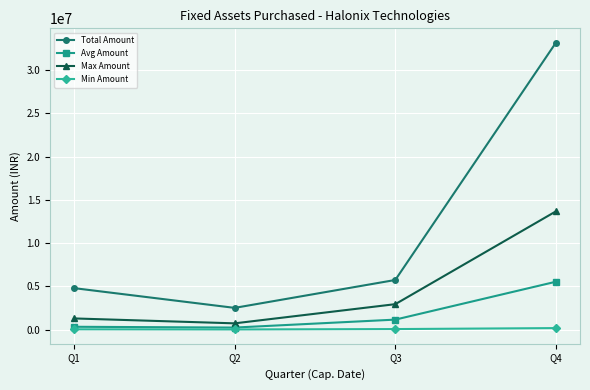

Which series has the largest range (max minus min)?

Total Amount